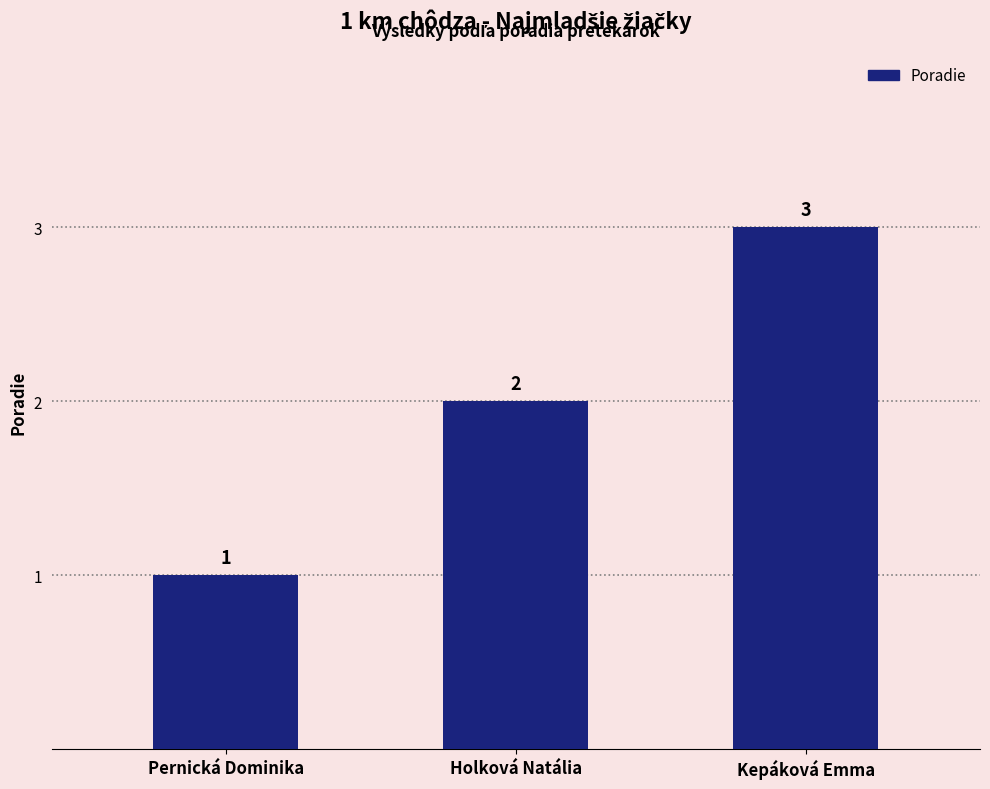

Is it true that the value at Kepáková Emma is 3?

True